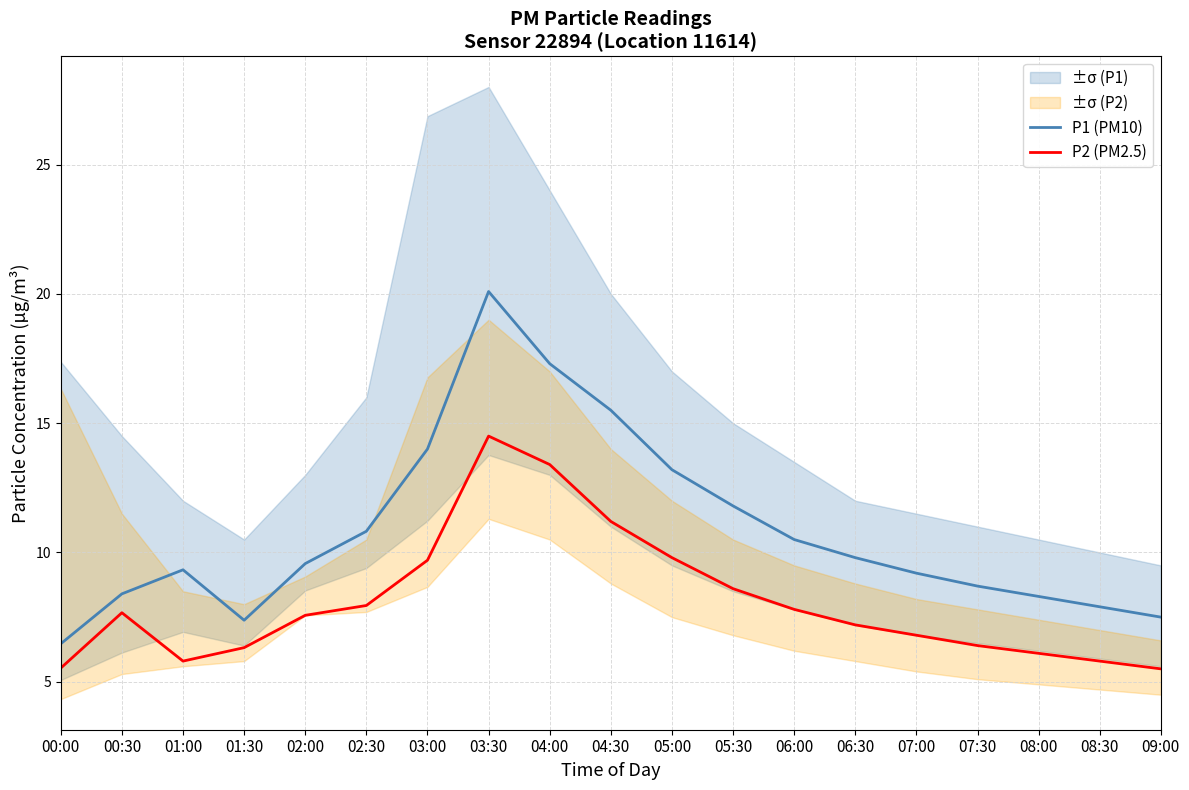

Reading left to right, what are all the values shown in this chart?

P1 (PM10): 00:00=6.5	00:30=8.4	01:00=9.3	01:30=7.4	02:00=9.6	02:30=10.8	03:00=14.0	03:30=20.1	04:00=17.3	04:30=15.5	05:00=13.2	05:30=11.8	06:00=10.5	06:30=9.8	07:00=9.2	07:30=8.7	08:00=8.3	08:30=7.9	09:00=7.5
P2 (PM2.5): 00:00=5.5	00:30=7.7	01:00=5.8	01:30=6.3	02:00=7.6	02:30=8.0	03:00=9.7	03:30=14.5	04:00=13.4	04:30=11.2	05:00=9.8	05:30=8.6	06:00=7.8	06:30=7.2	07:00=6.8	07:30=6.4	08:00=6.1	08:30=5.8	09:00=5.5